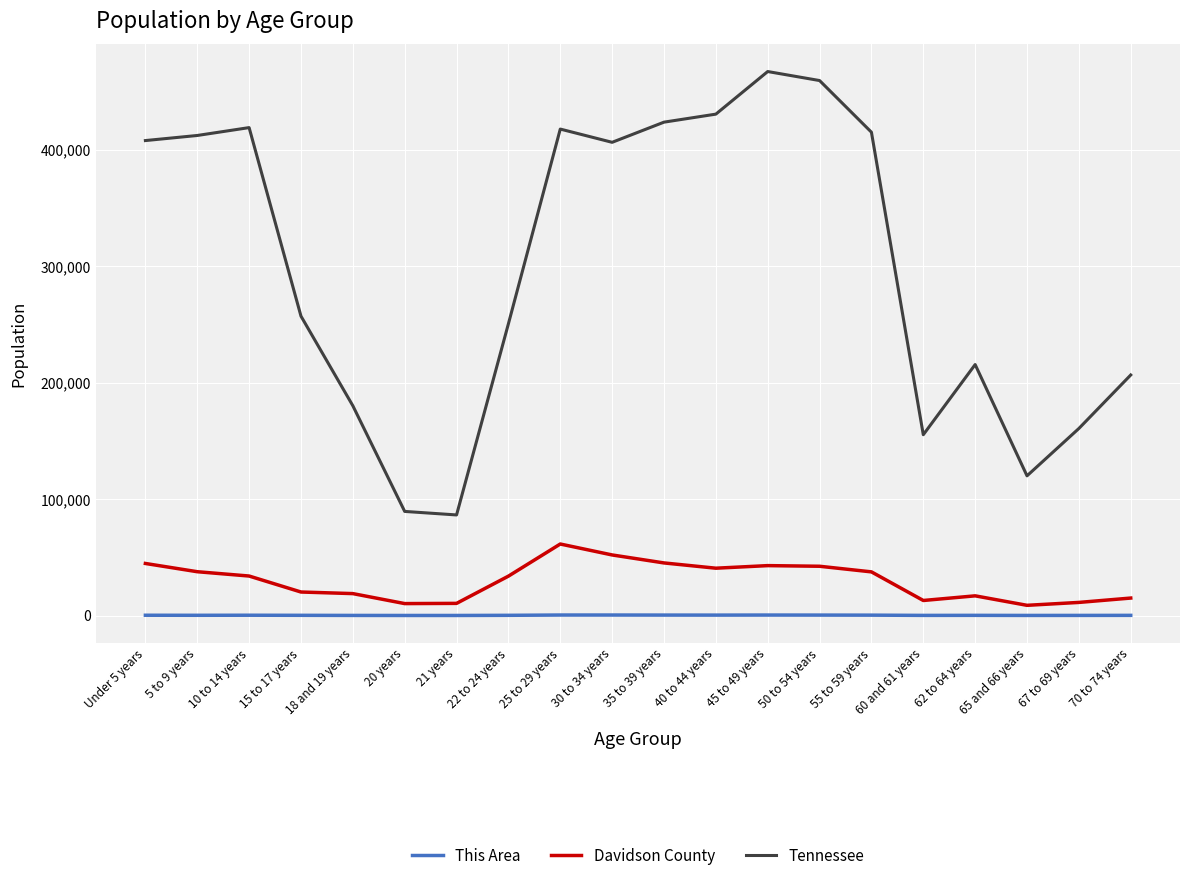

True or false: Tennessee and This Area cross at least once.

False